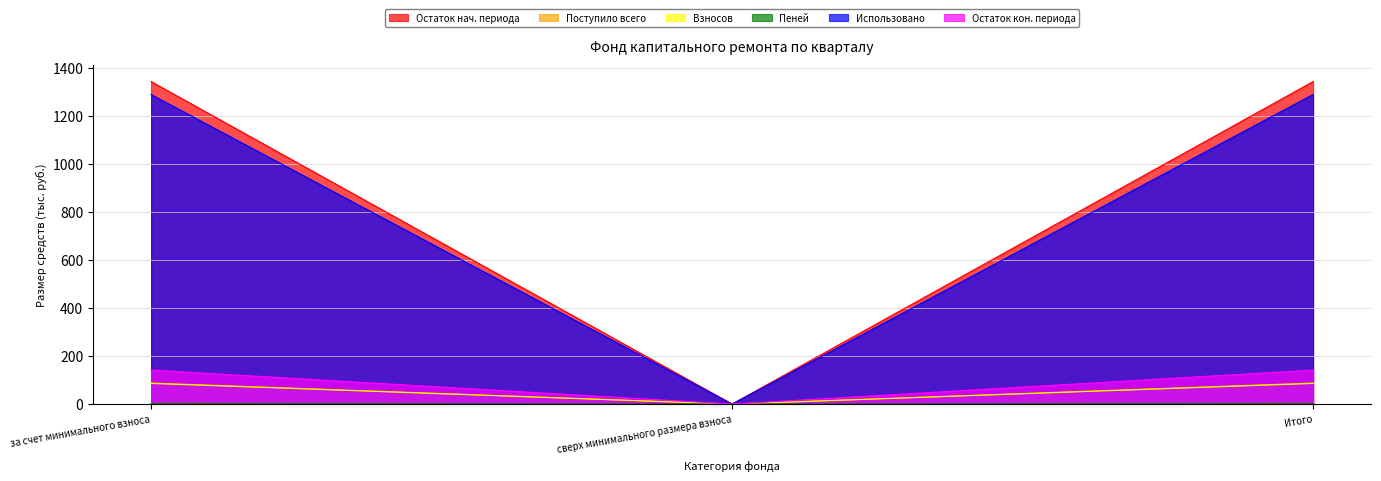

What is the total value across all series at за счет минимального взноса?

2951.6